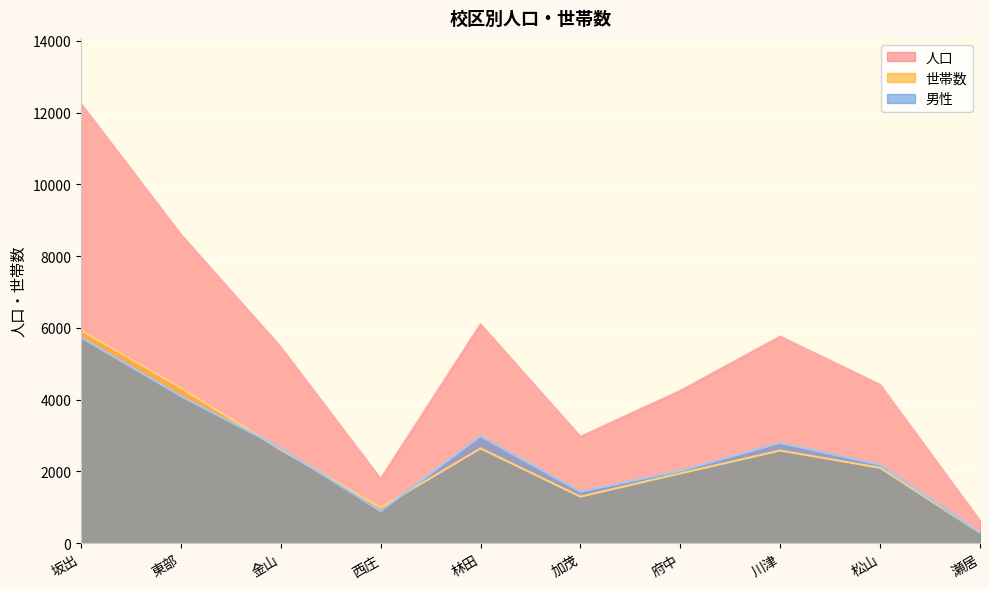

What is the total value across all series at 加茂?

5698